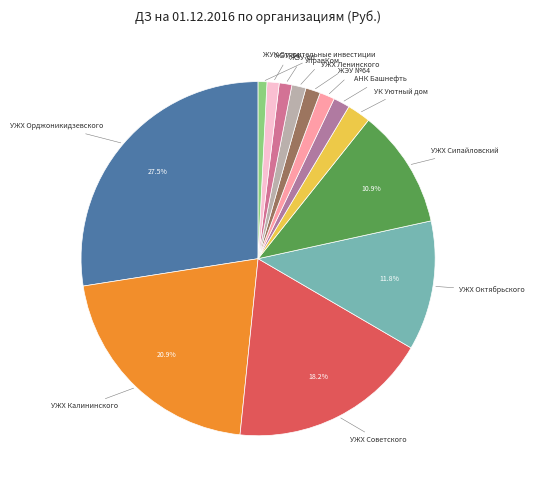

Does any single category account for the majority?

No